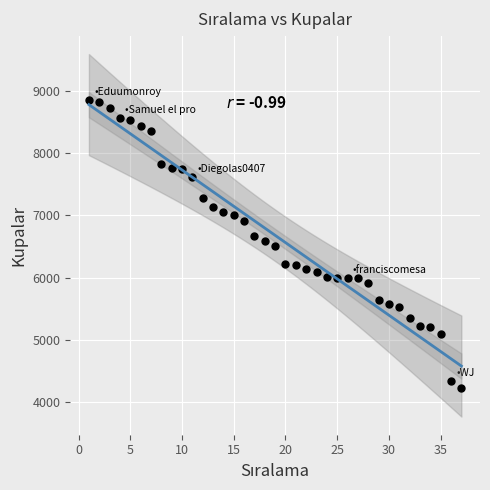

What is the range of Y values (max minus min)?

4620